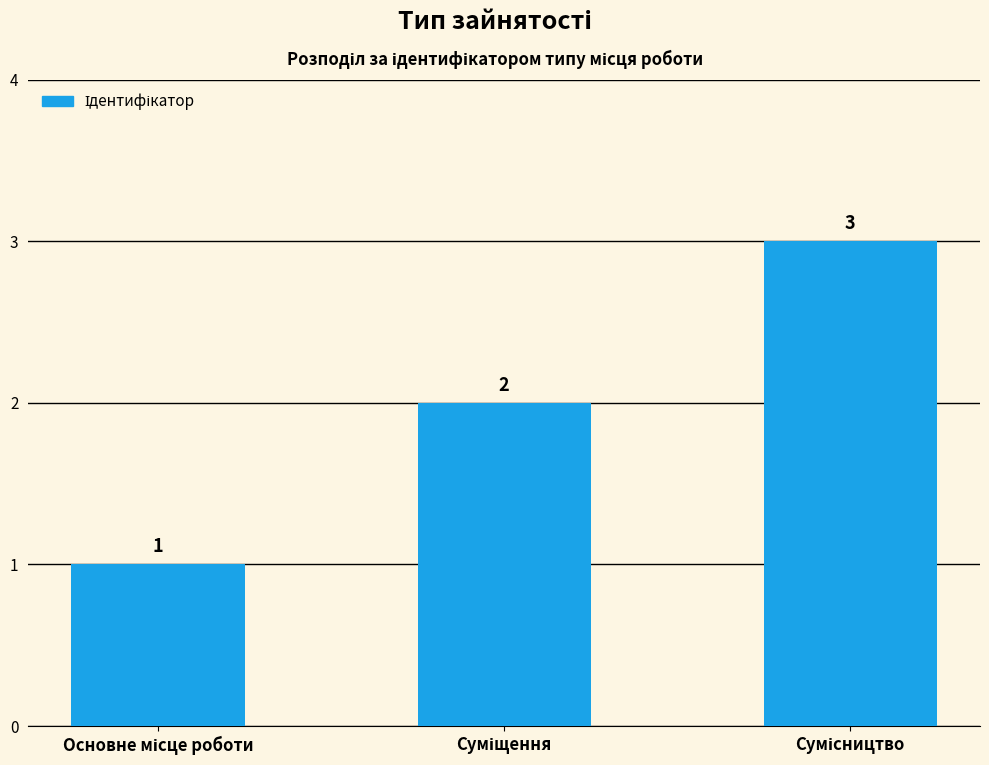

What is the average value?

2